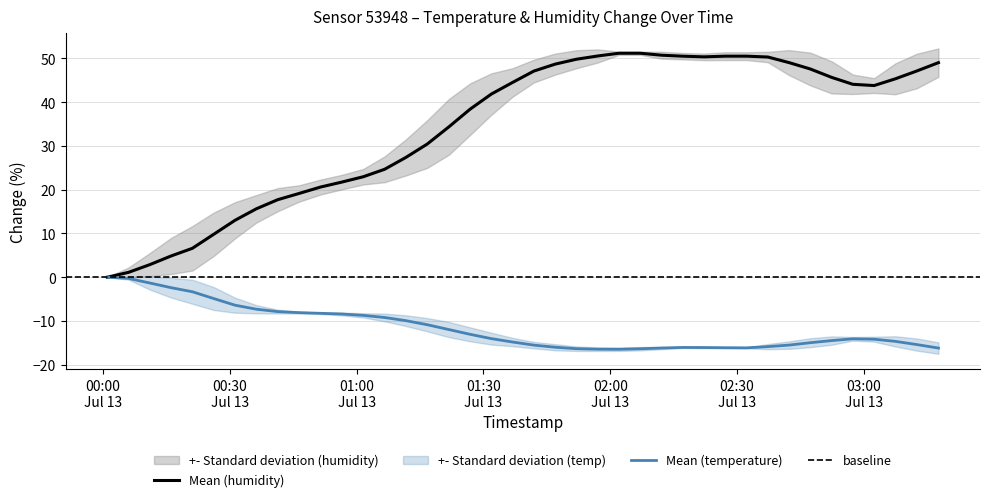

What is the highest value of the Mean (humidity) series?

51.2